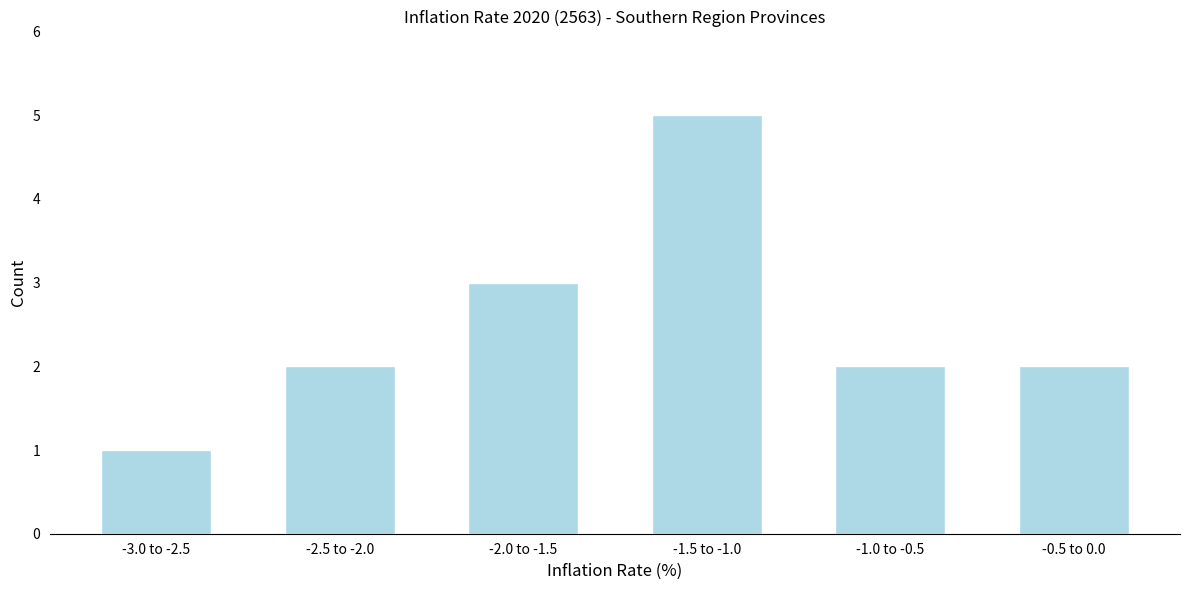

Reading left to right, what are all the values shown in this chart?

1	2	3	5	2	2